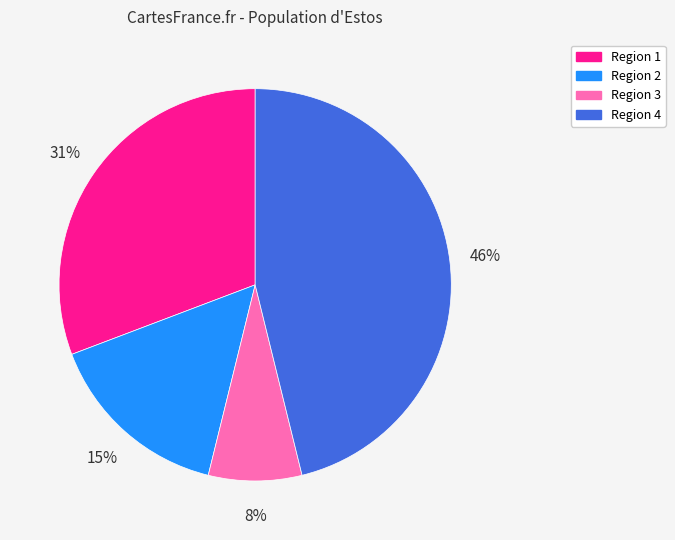

Does Region 3 represent more than half of the total?

No